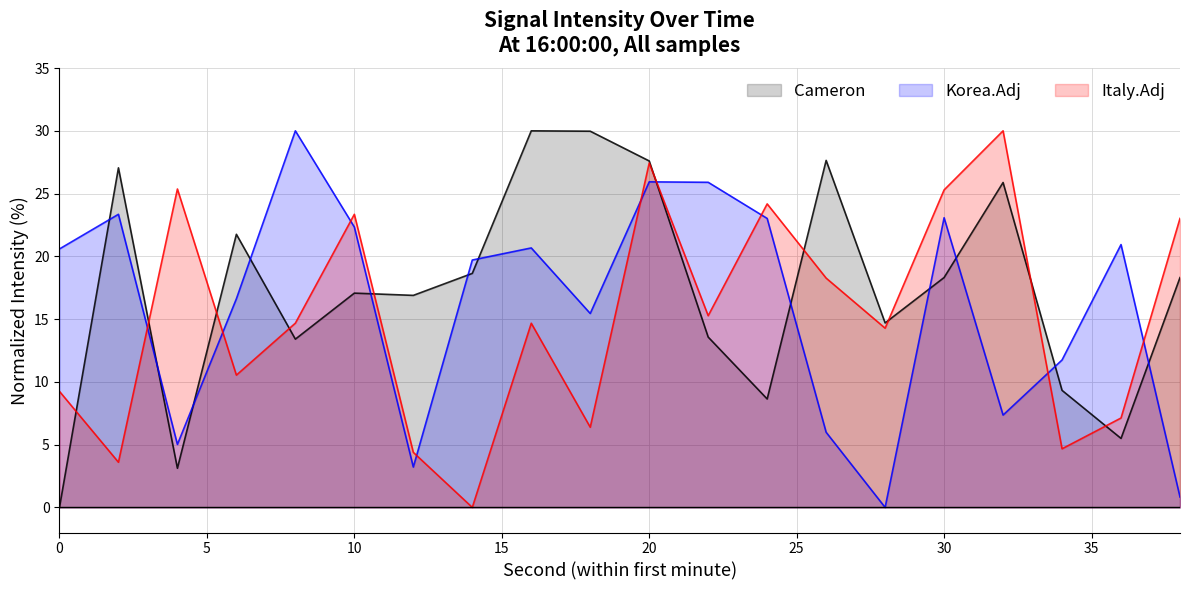

What is the difference between the maximum and minimum values in the Korea.Adj series?

30.0